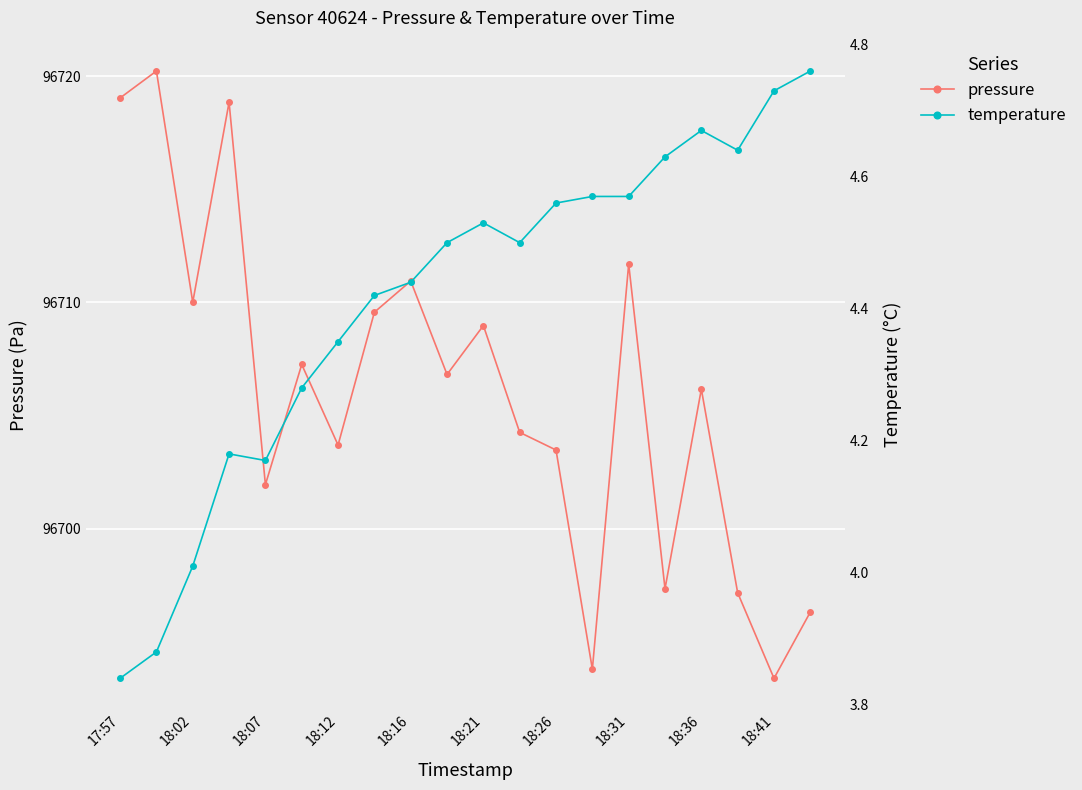

Which series has the largest total across all categories?

pressure